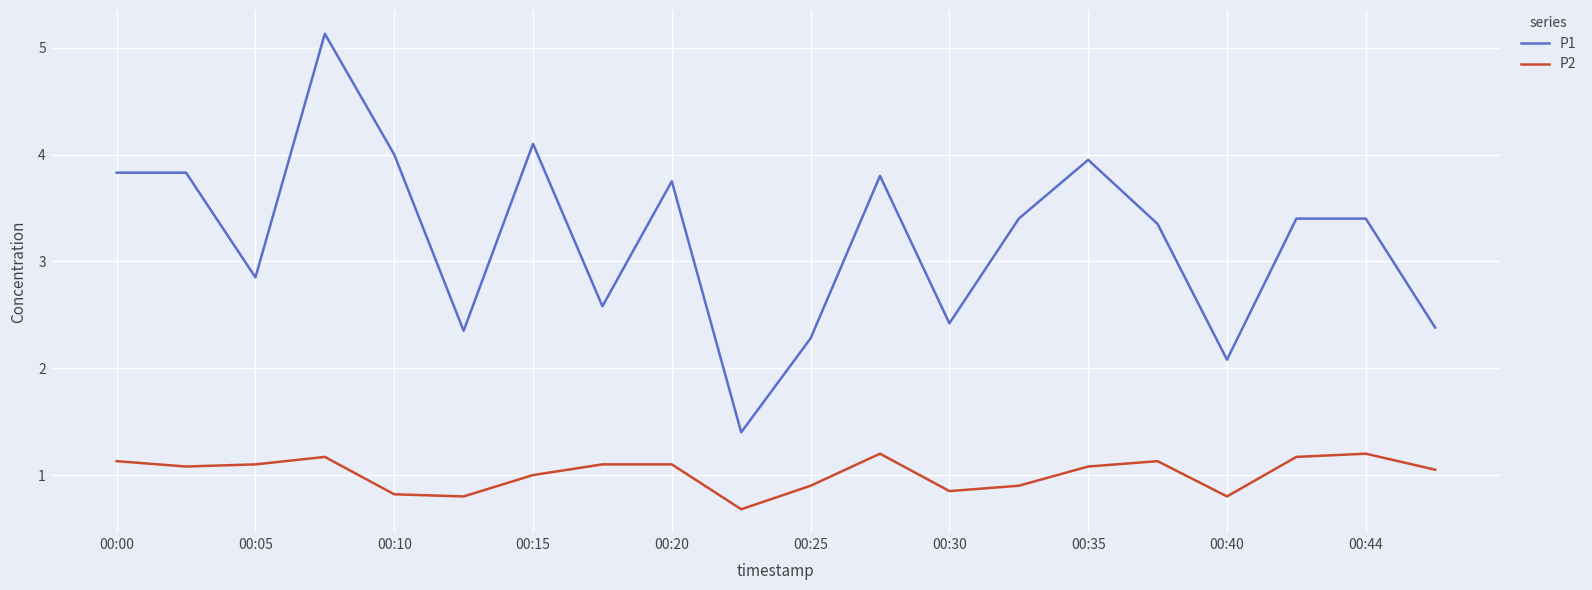

List the series in order of their overall mean, lowest first.

P2, P1